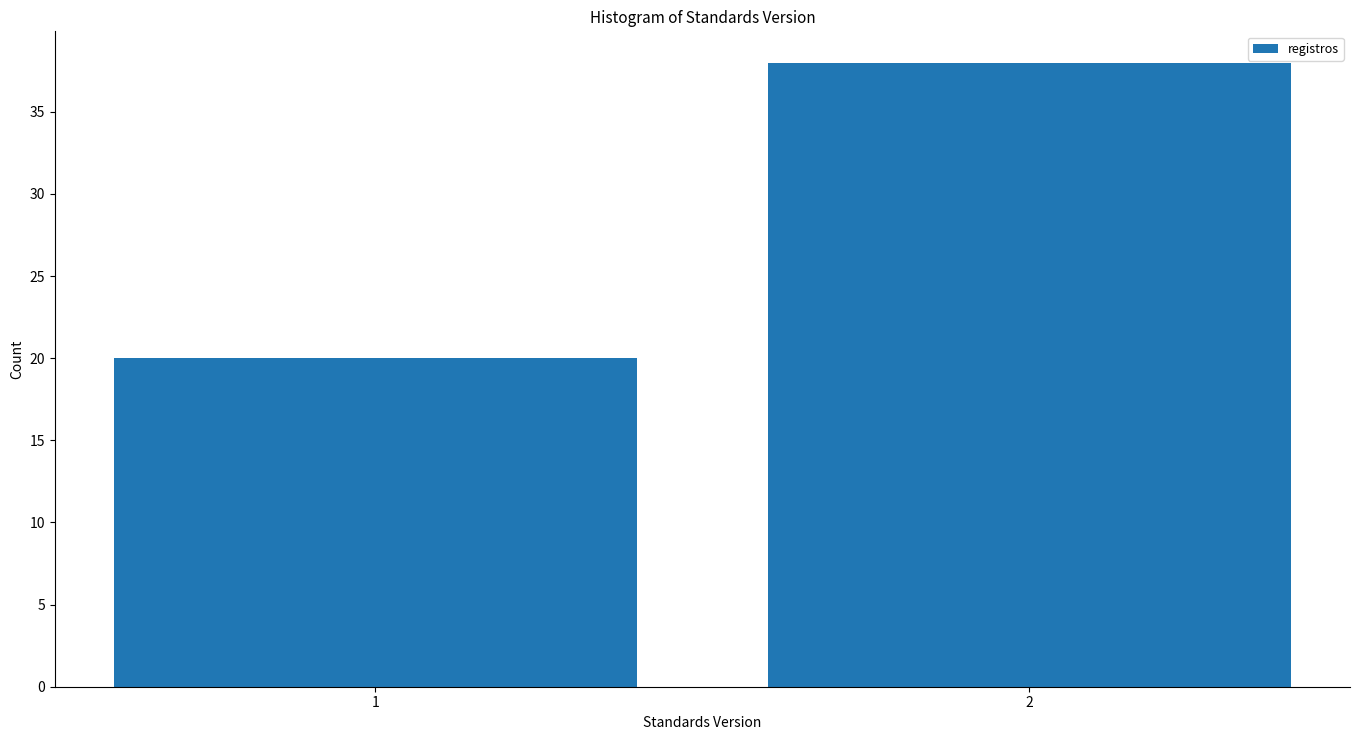

Reading right to left, transcribe all the data shown in this chart.

38	20